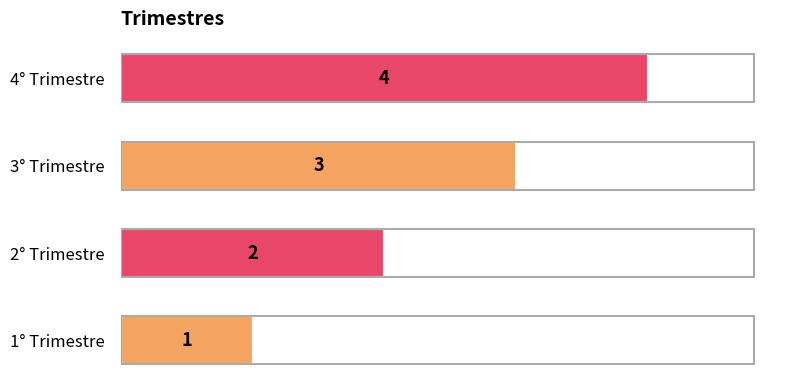

Between 1° Trimestre and 3° Trimestre, which is larger?

3° Trimestre